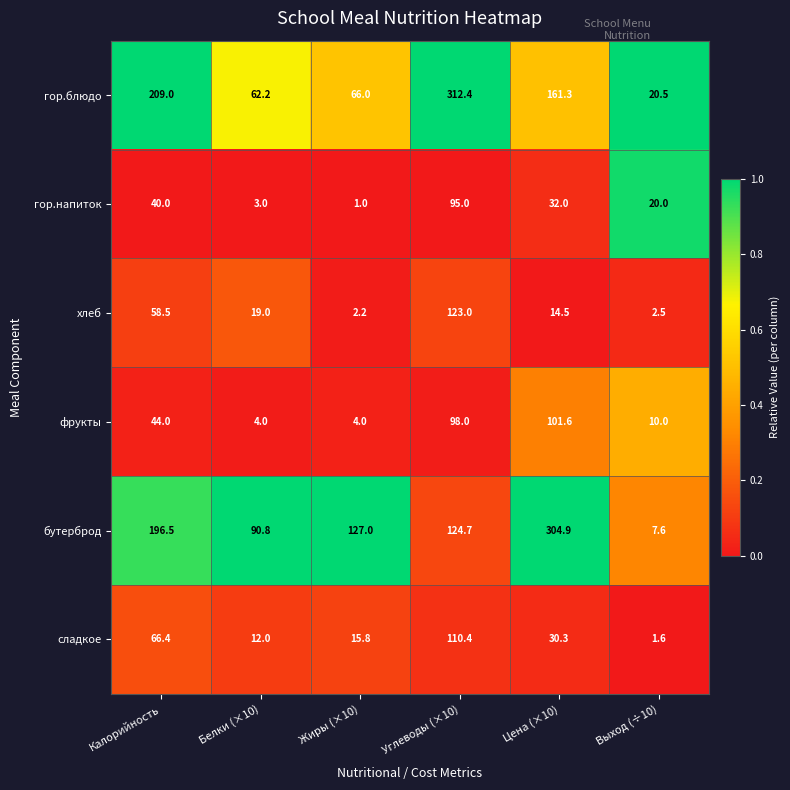

Which label corresponds to the smallest value in the chart?

Жиры (×10)